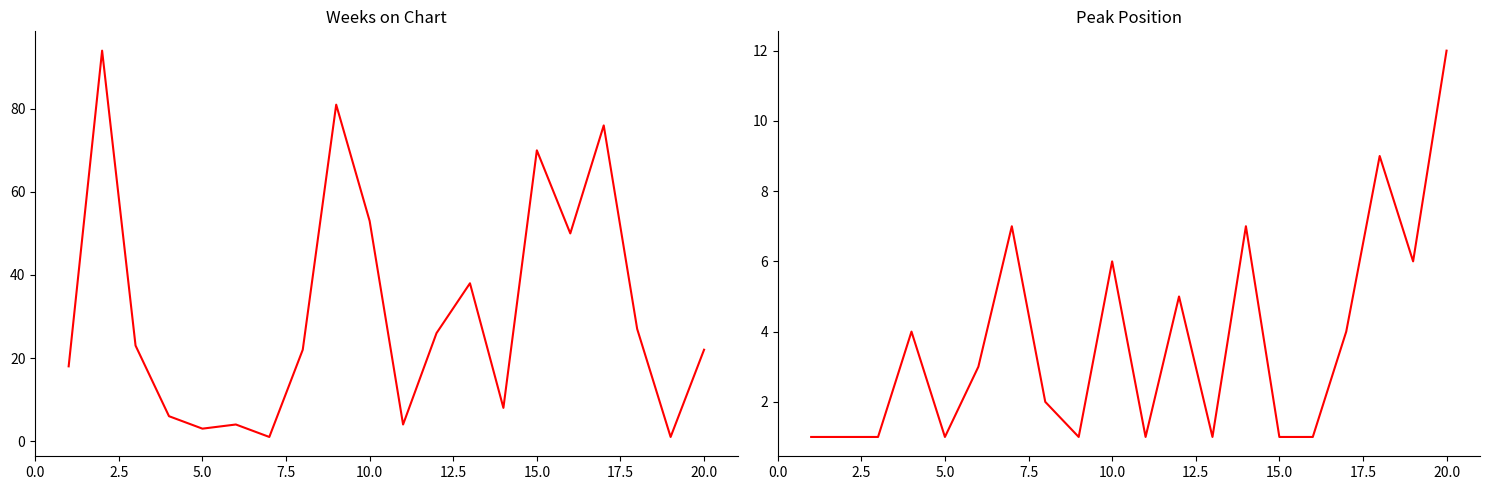

List the series in order of their peak value, lowest first.

Peak Position, Weeks on Chart